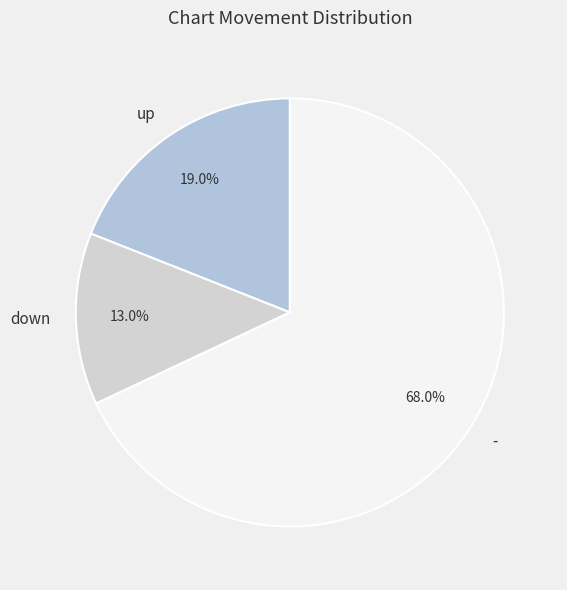

How many slices are in this pie chart?

3